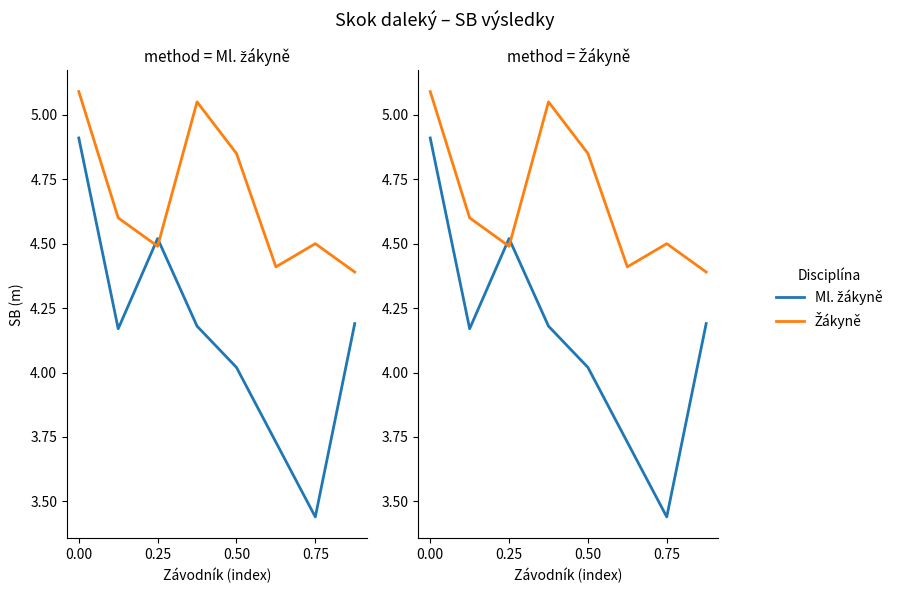

How many lines are shown in the chart?

2